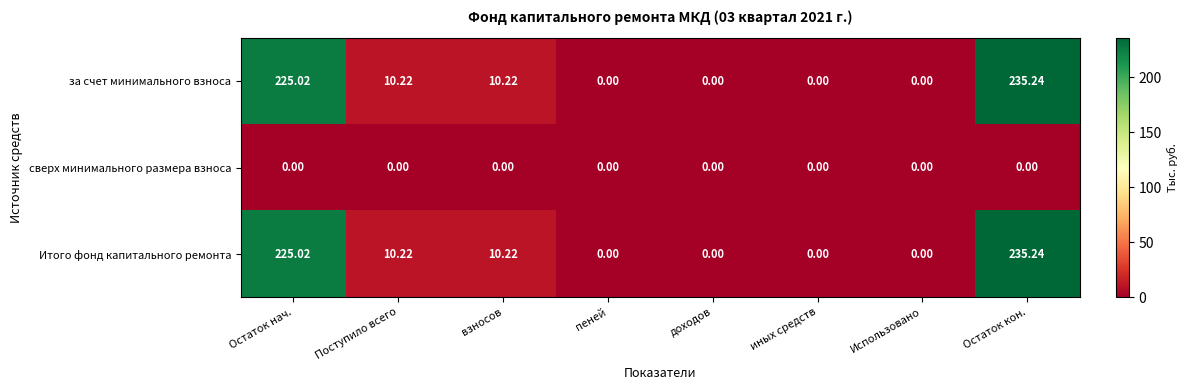

Where does the за счет минимального взноса series first go above 10?

Остаток нач.